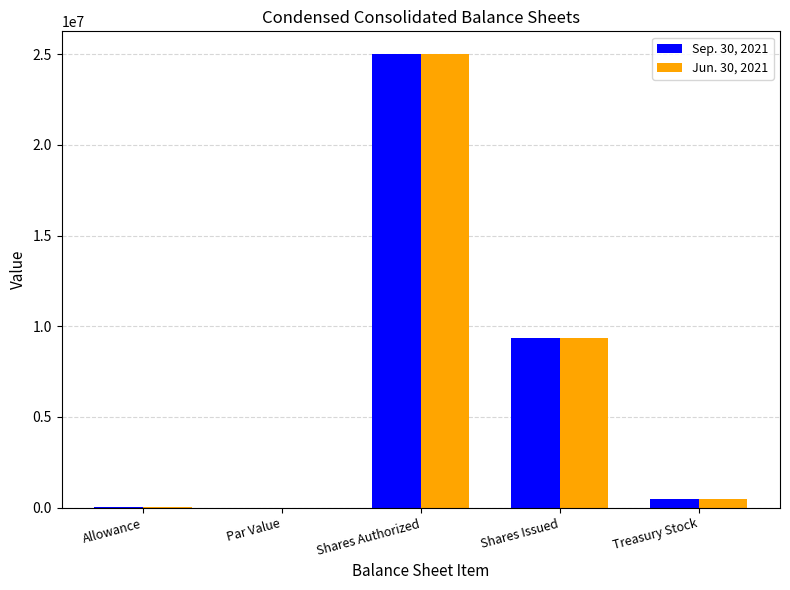

What is the spread (max minus min) of values at Allowance?

679.0